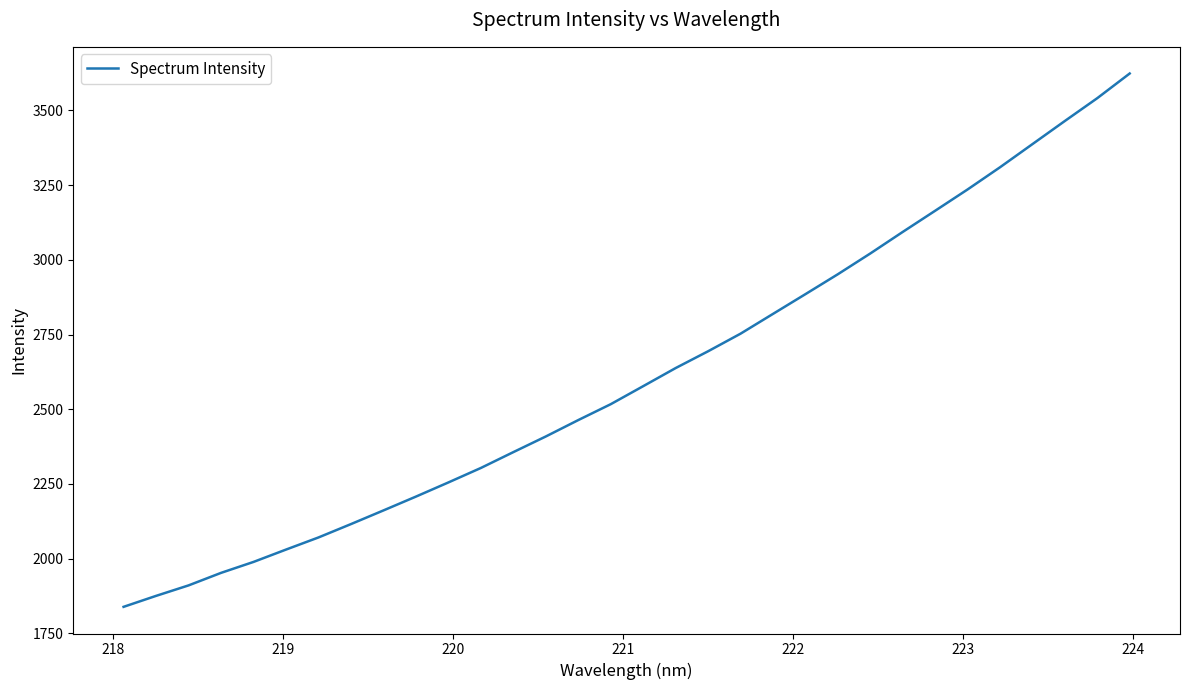

What is the minimum value shown in the chart?

1839.0